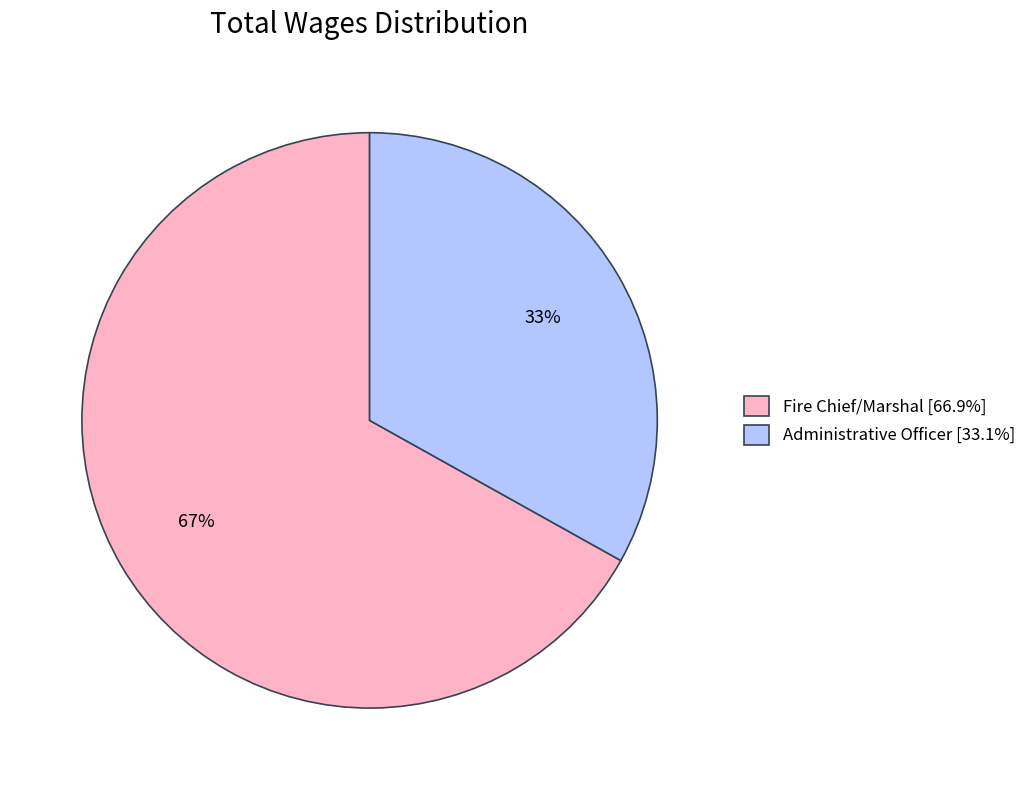

Which category has the smallest portion of the pie?

Administrative Officer